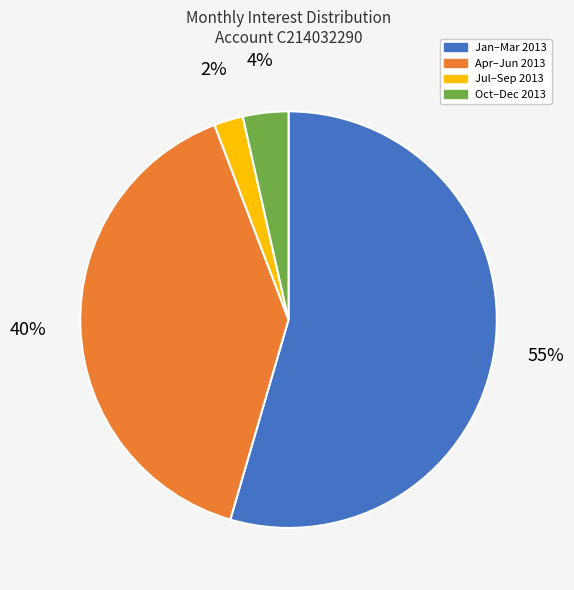

Is there a majority slice in this chart?

Yes